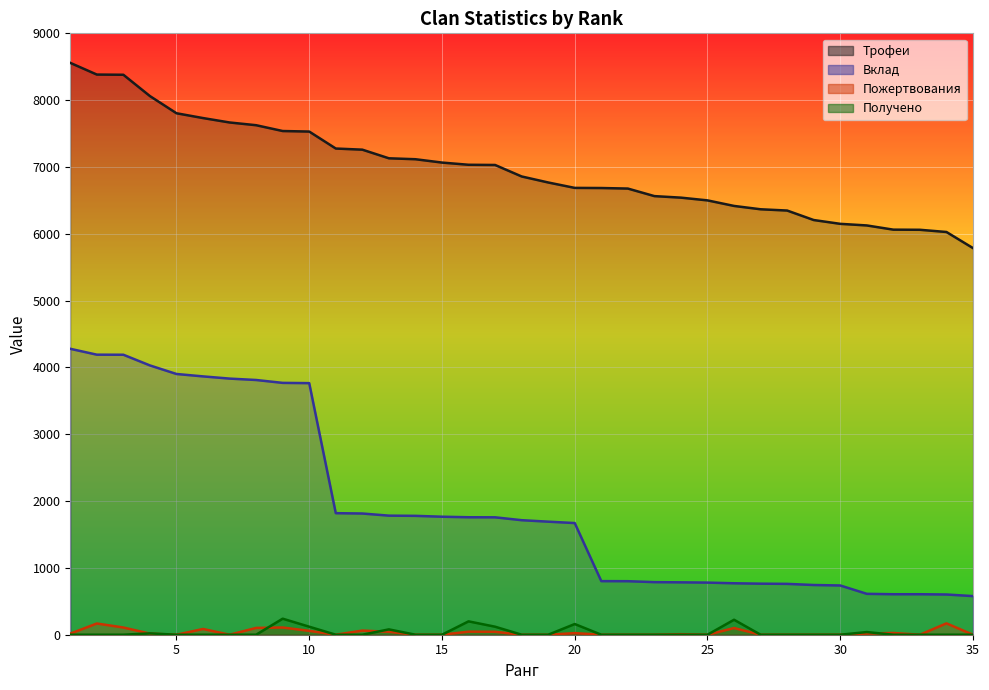

Where does the Пожертвования series first go above 8?

1